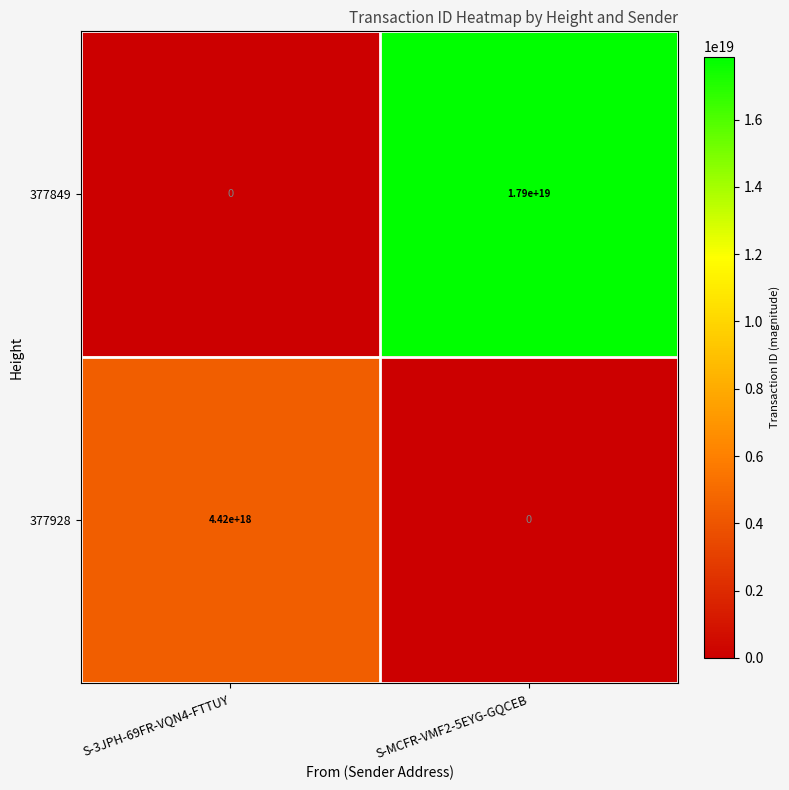

At how many categories does at least one series exceed 17792729572705212416?

1